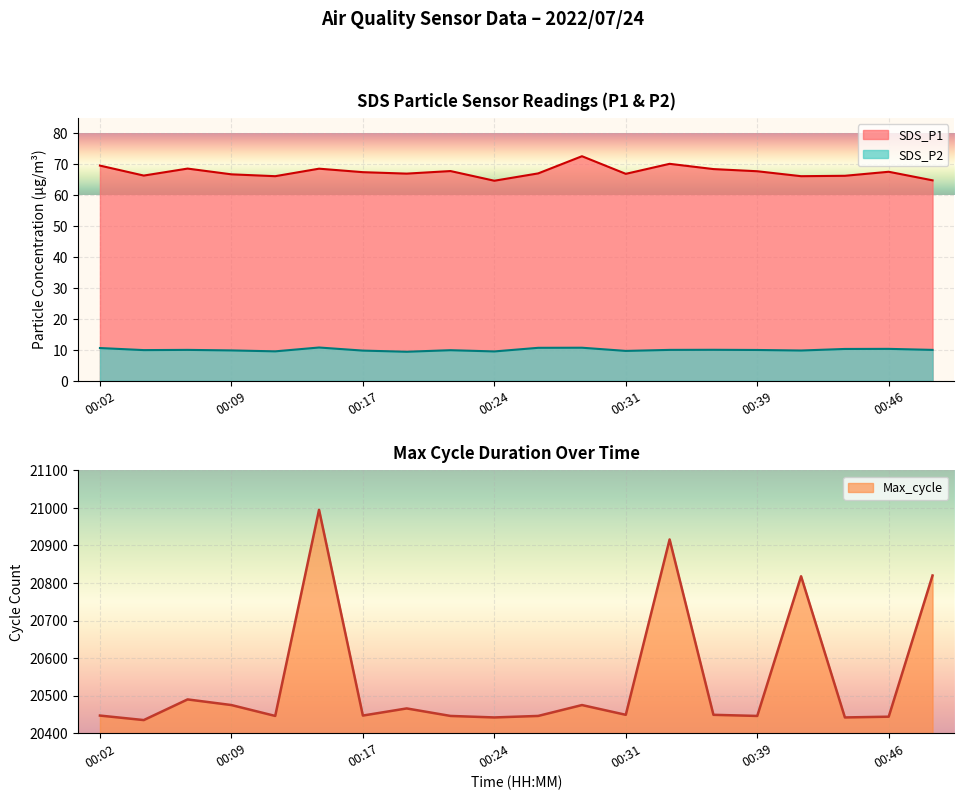

How many categories are shown in the chart?

20